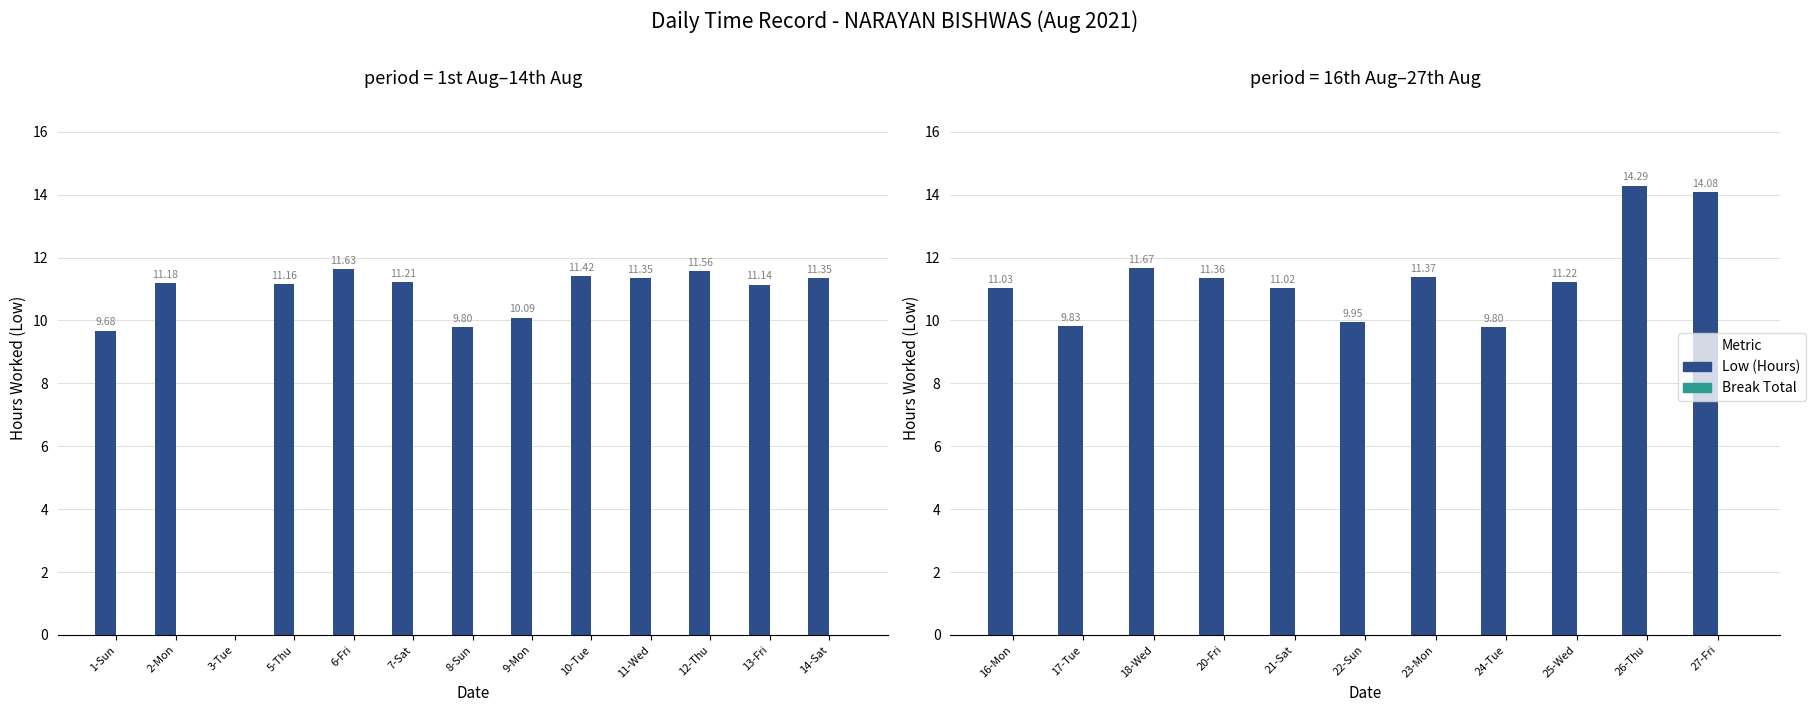

Count the number of categories in the chart.

11